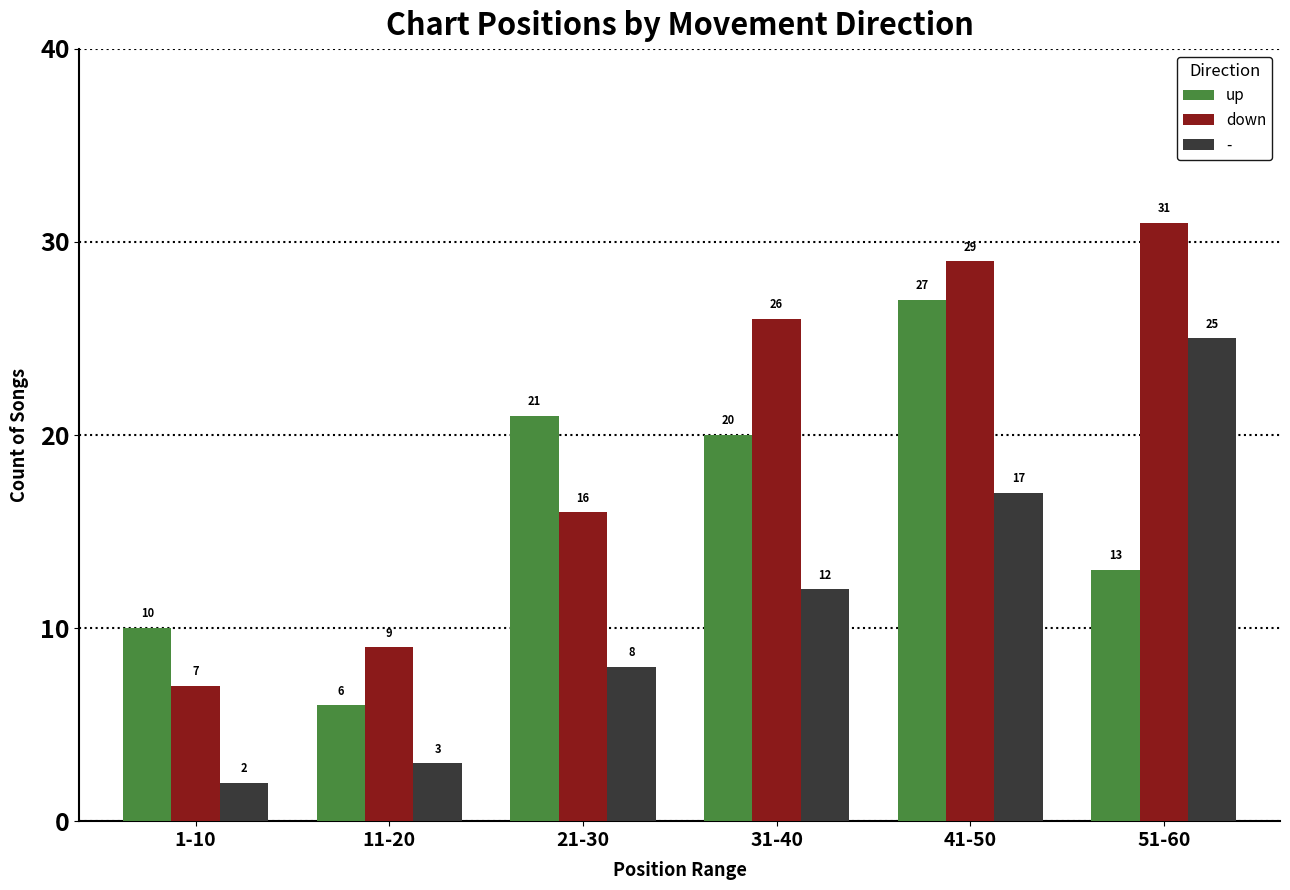

Reading right to left, what are all the values shown in this chart?

up: 13	27	20	21	6	10
down: 31	29	26	16	9	7
-: 25	17	12	8	3	2